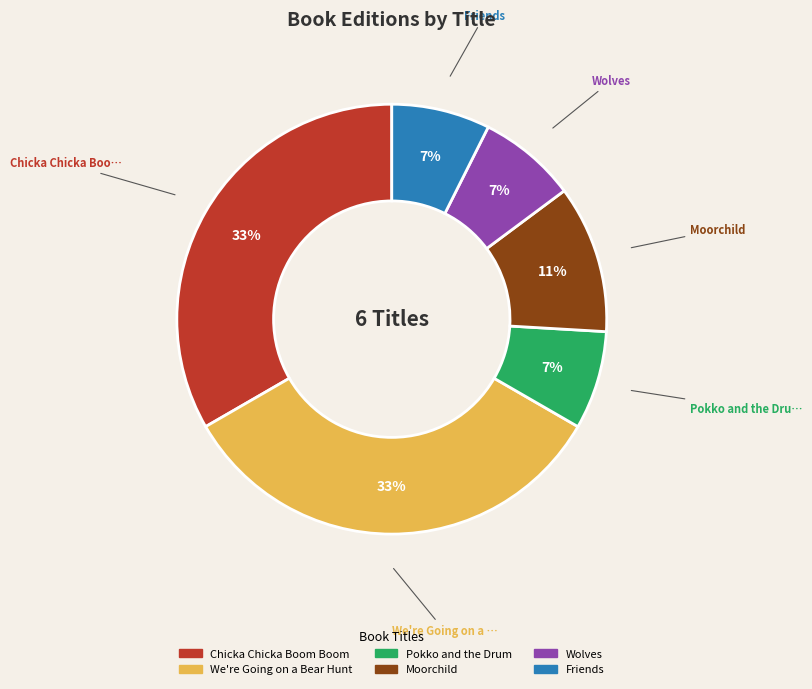

To the nearest percent, what is the average slice percentage?

17%